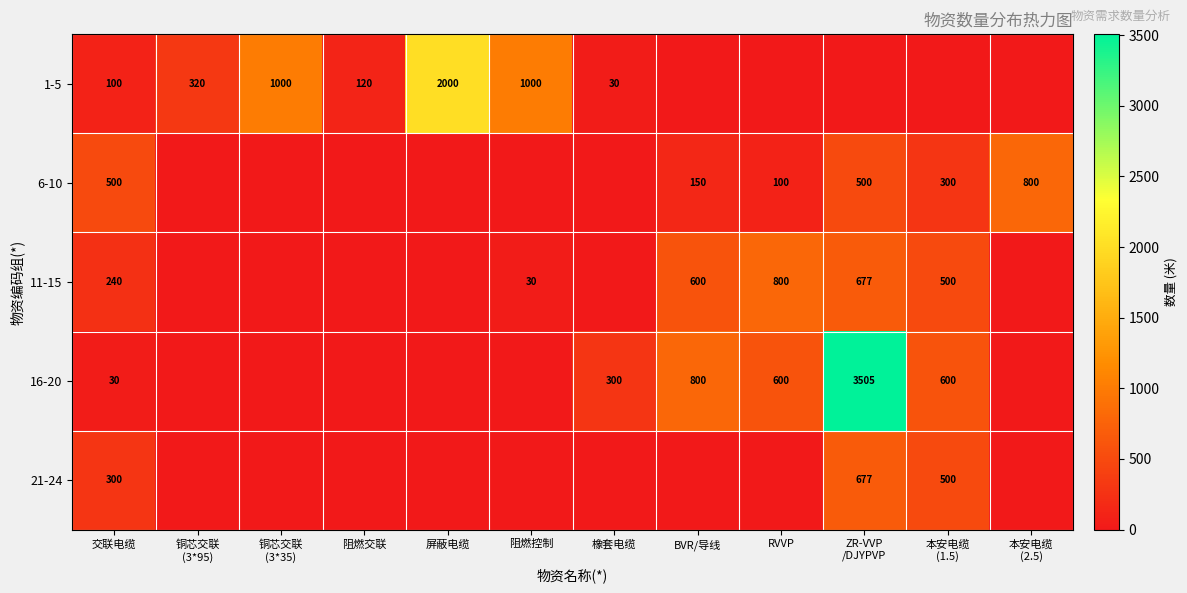

The value of 11-15 at 阻燃控制 is 49. True or false?

False